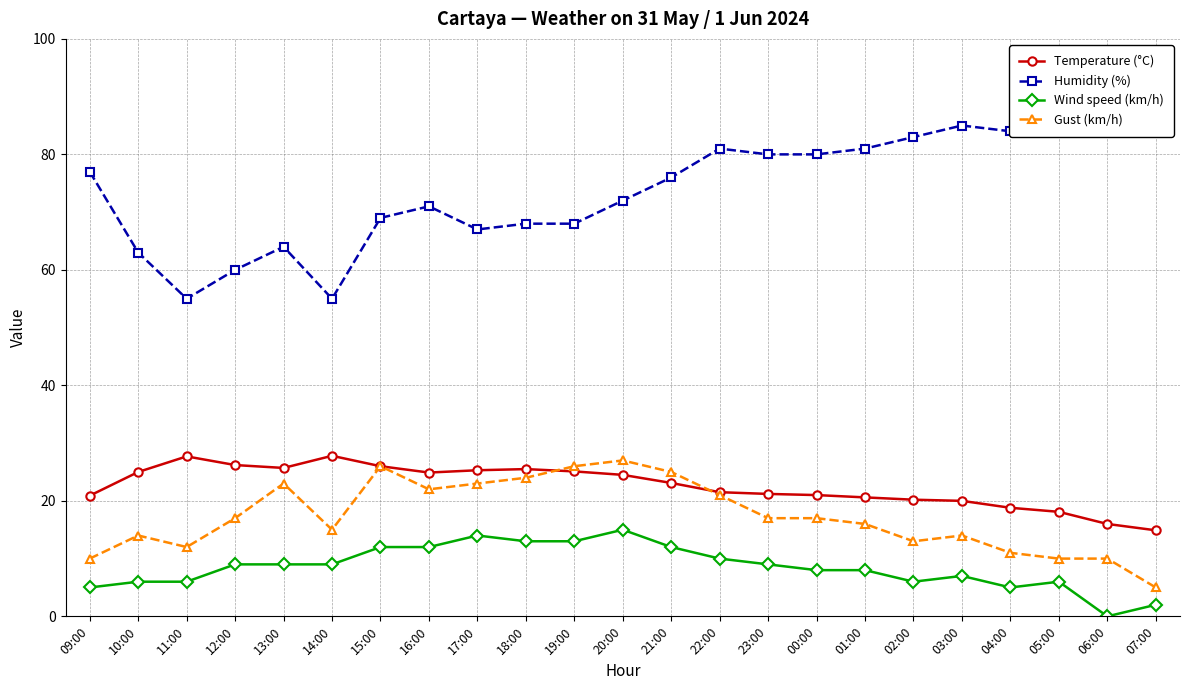

What is the difference between the second highest and minimum values in the Humidity (%) series?

36.0